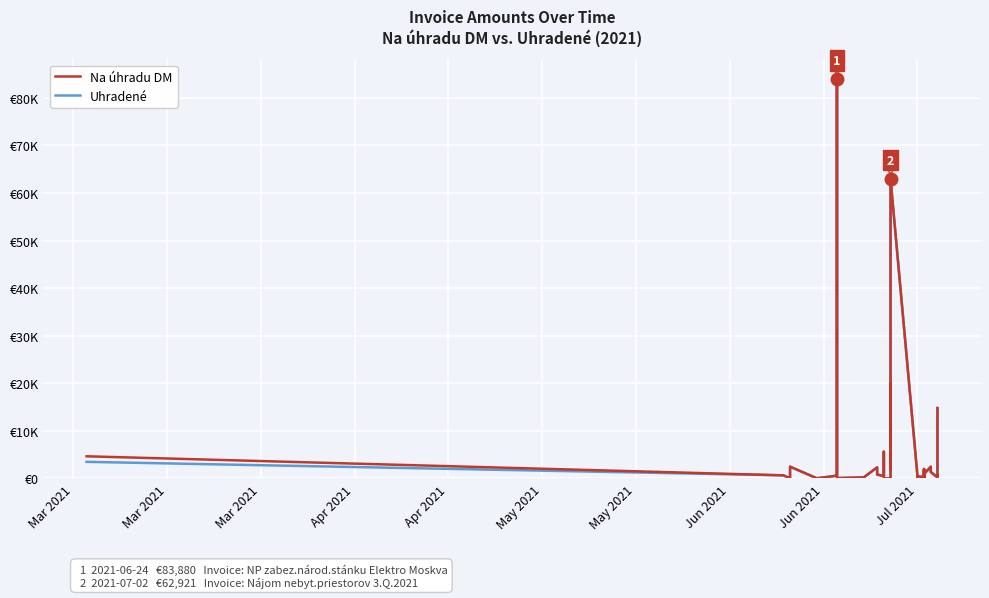

Is it true that Uhradené equals 186.7 at 29?

False